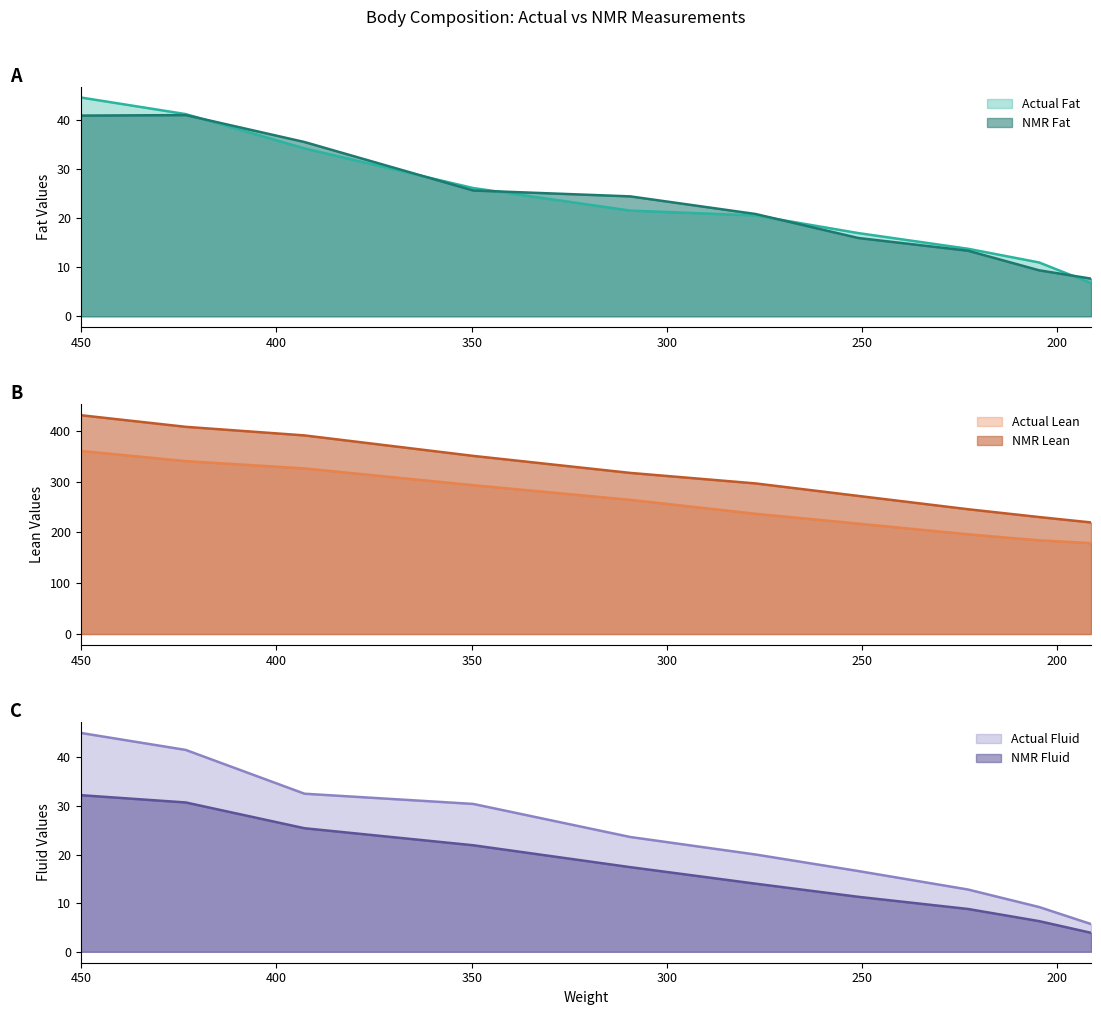

At which category is the sum across all series the highest?

450.1